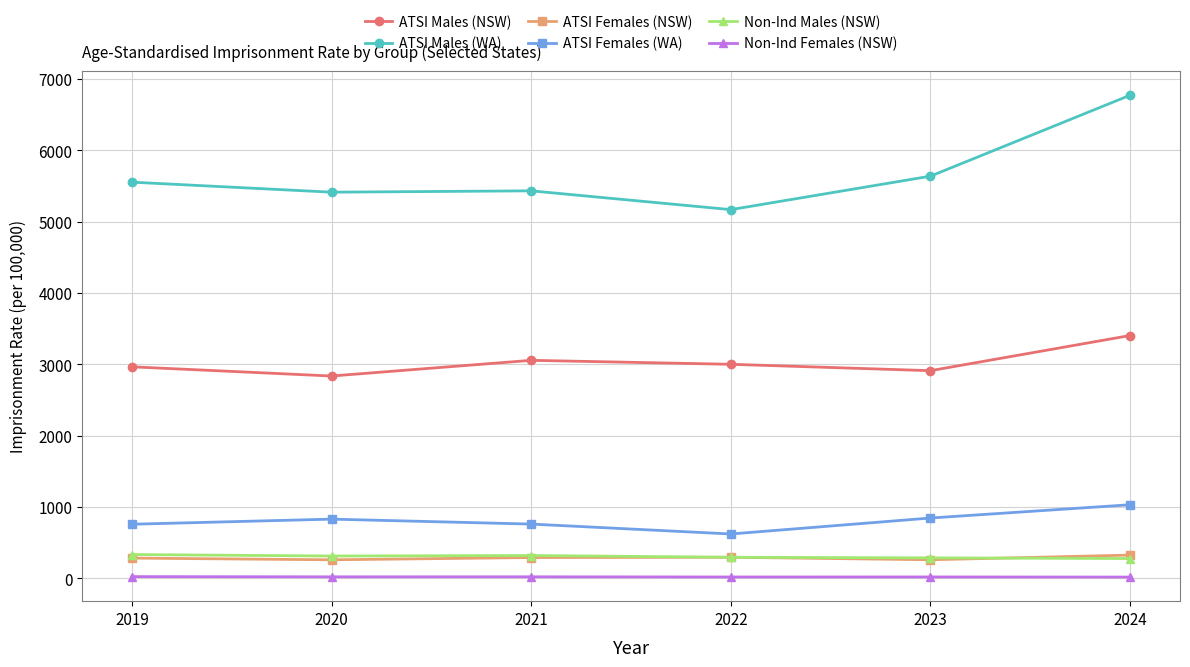

What is the value of the Non-Ind Males (NSW) point at the 1st from the left?

332.7